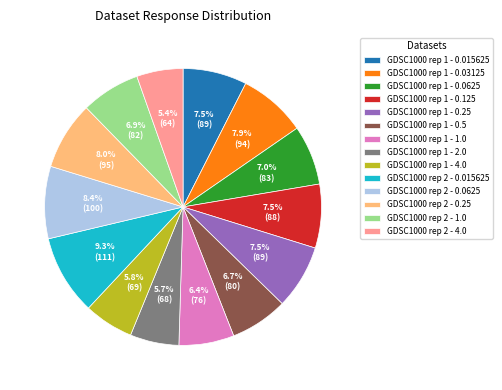

To the nearest percent, what is the average slice percentage?

7%